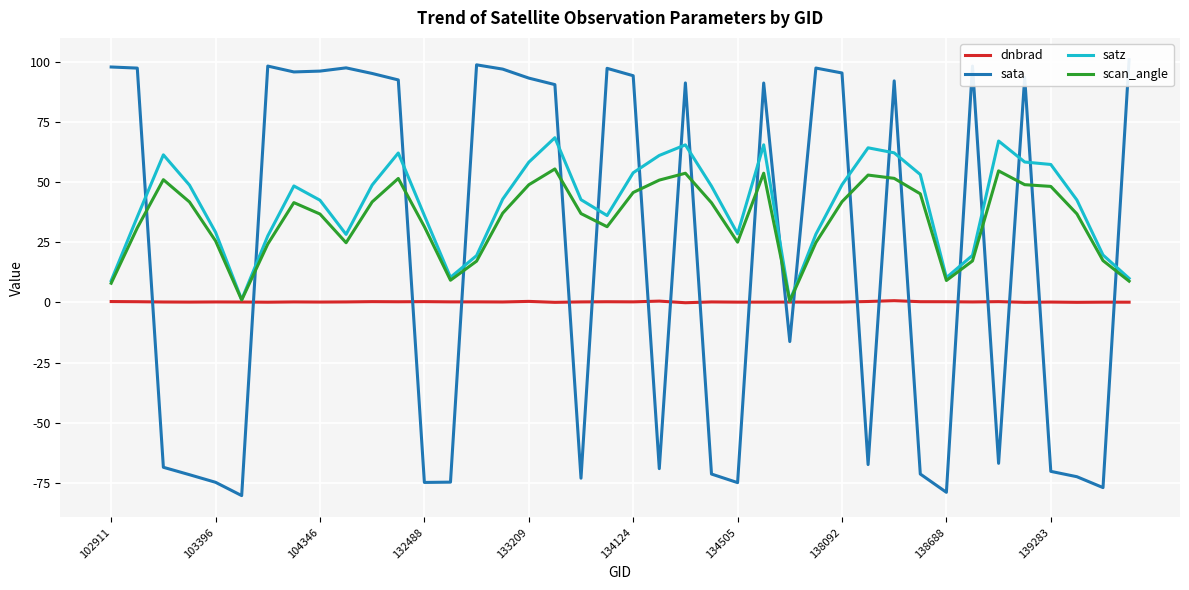

True or false: scan_angle has a value of 12.2 at 132488.

False